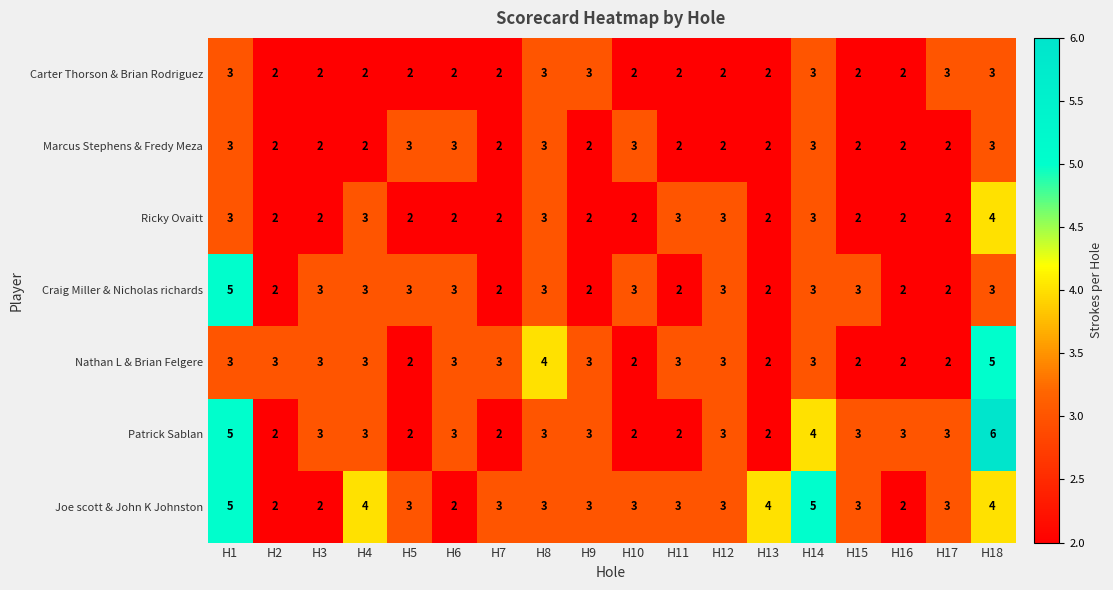

Which series changed the most between H5 and H18?

Patrick Sablan